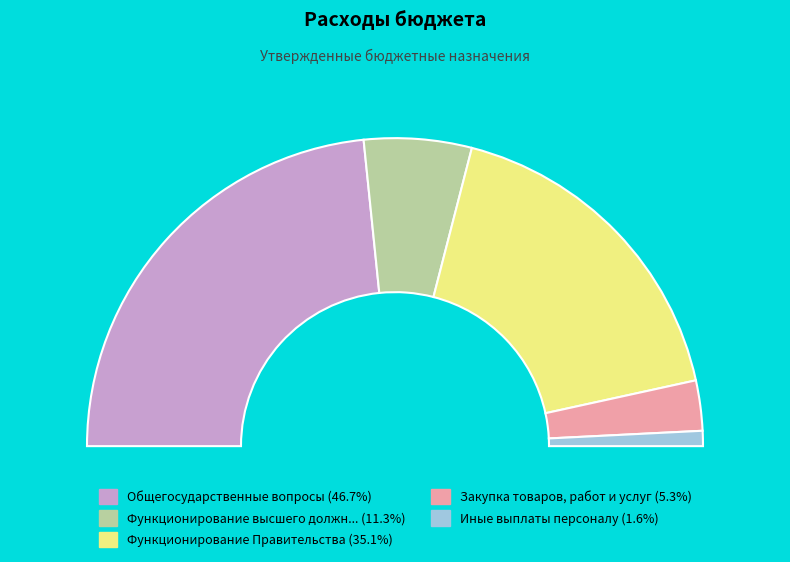

How many segments does this pie chart have?

5